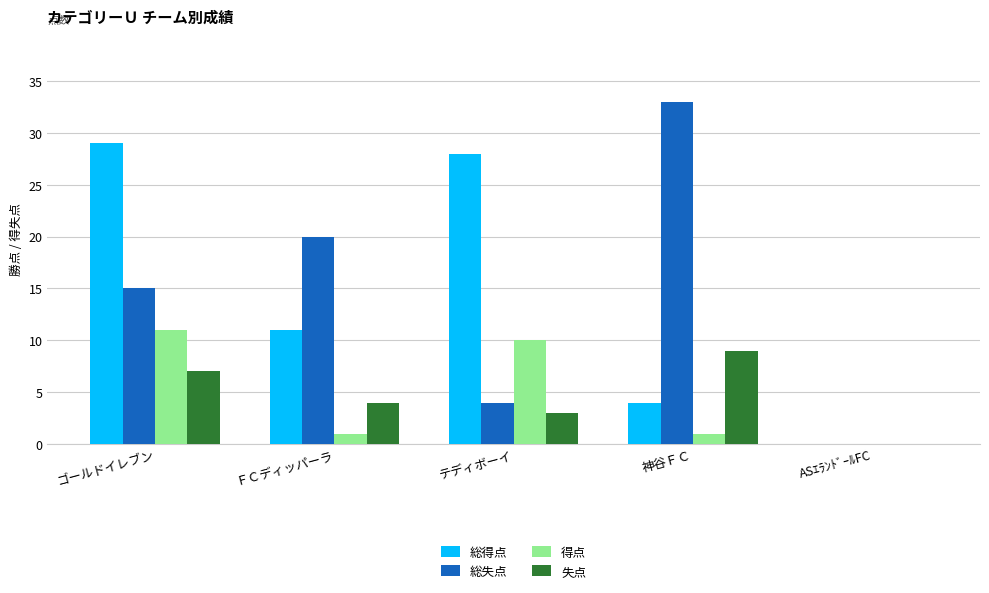

Reading right to left, extract all data points from this chart.

総得点: 0	4	28	11	29
総失点: 0	33	4	20	15
得点: 0	1	10	1	11
失点: 0	9	3	4	7